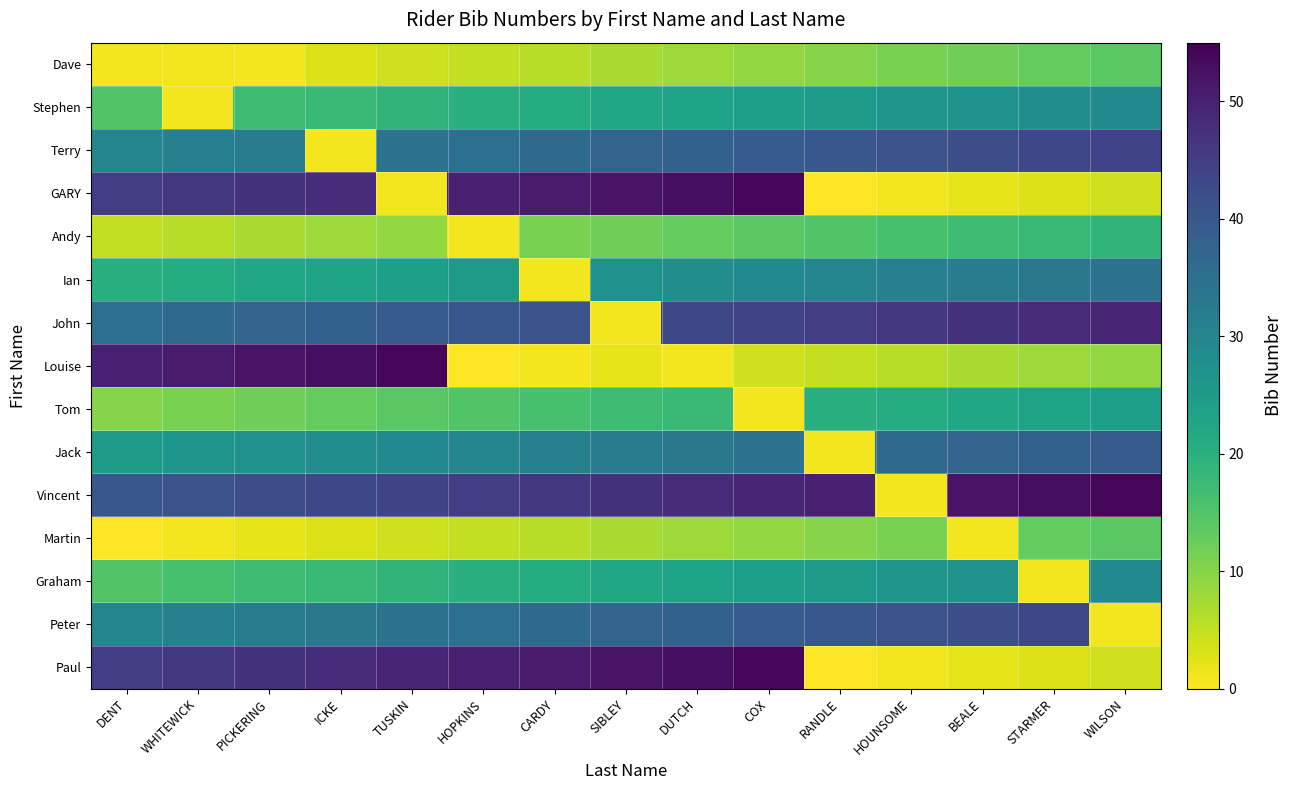

At which category is the sum across all series the highest?

DUTCH